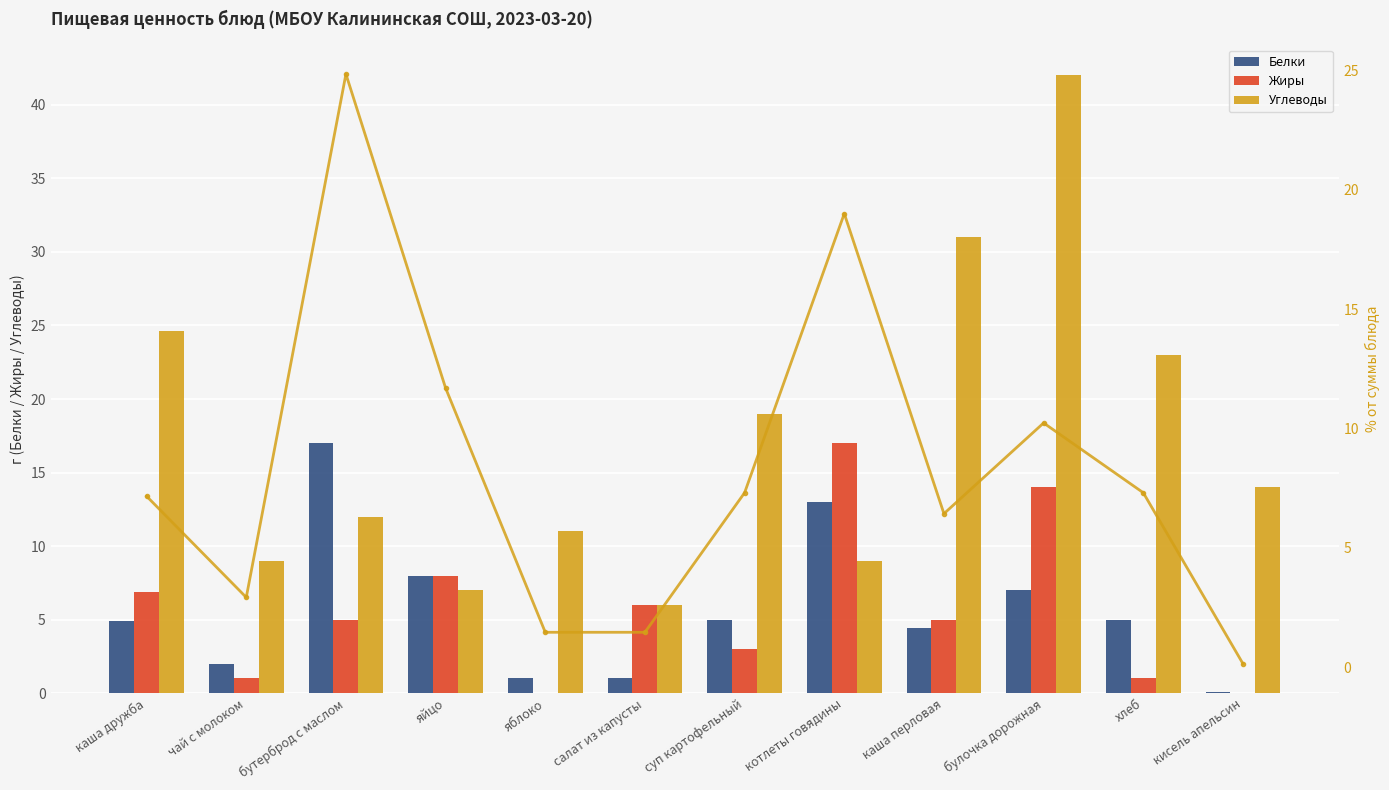

What position from the left is яблоко?

5